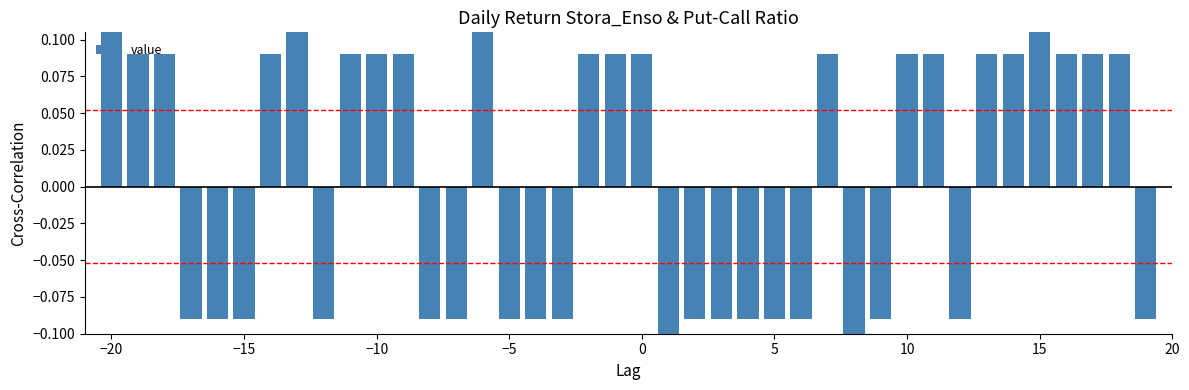

Count the number of data series in this chart.

1